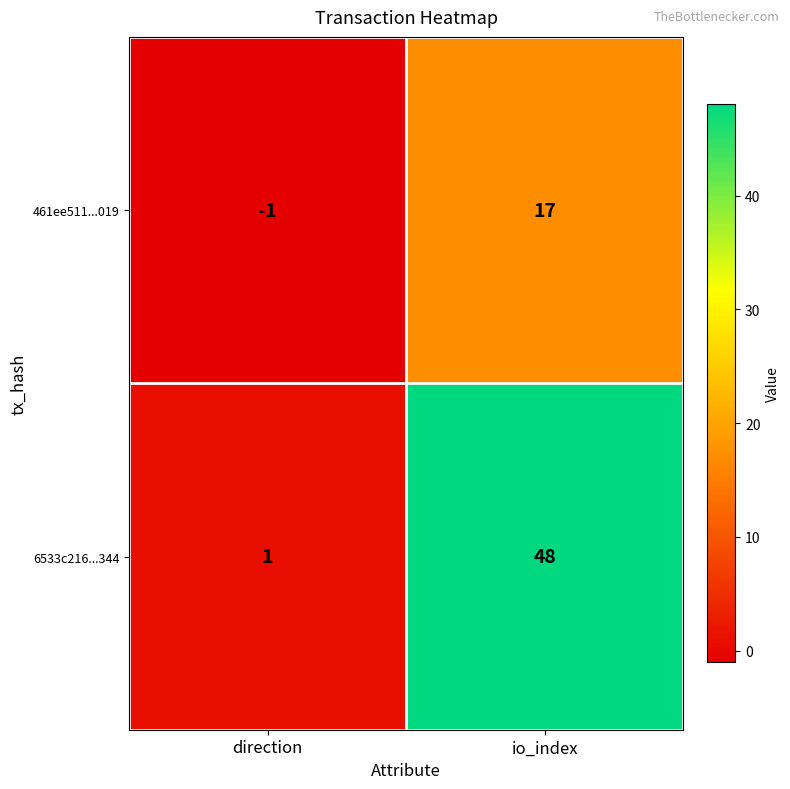

How many data points does each series have?

2